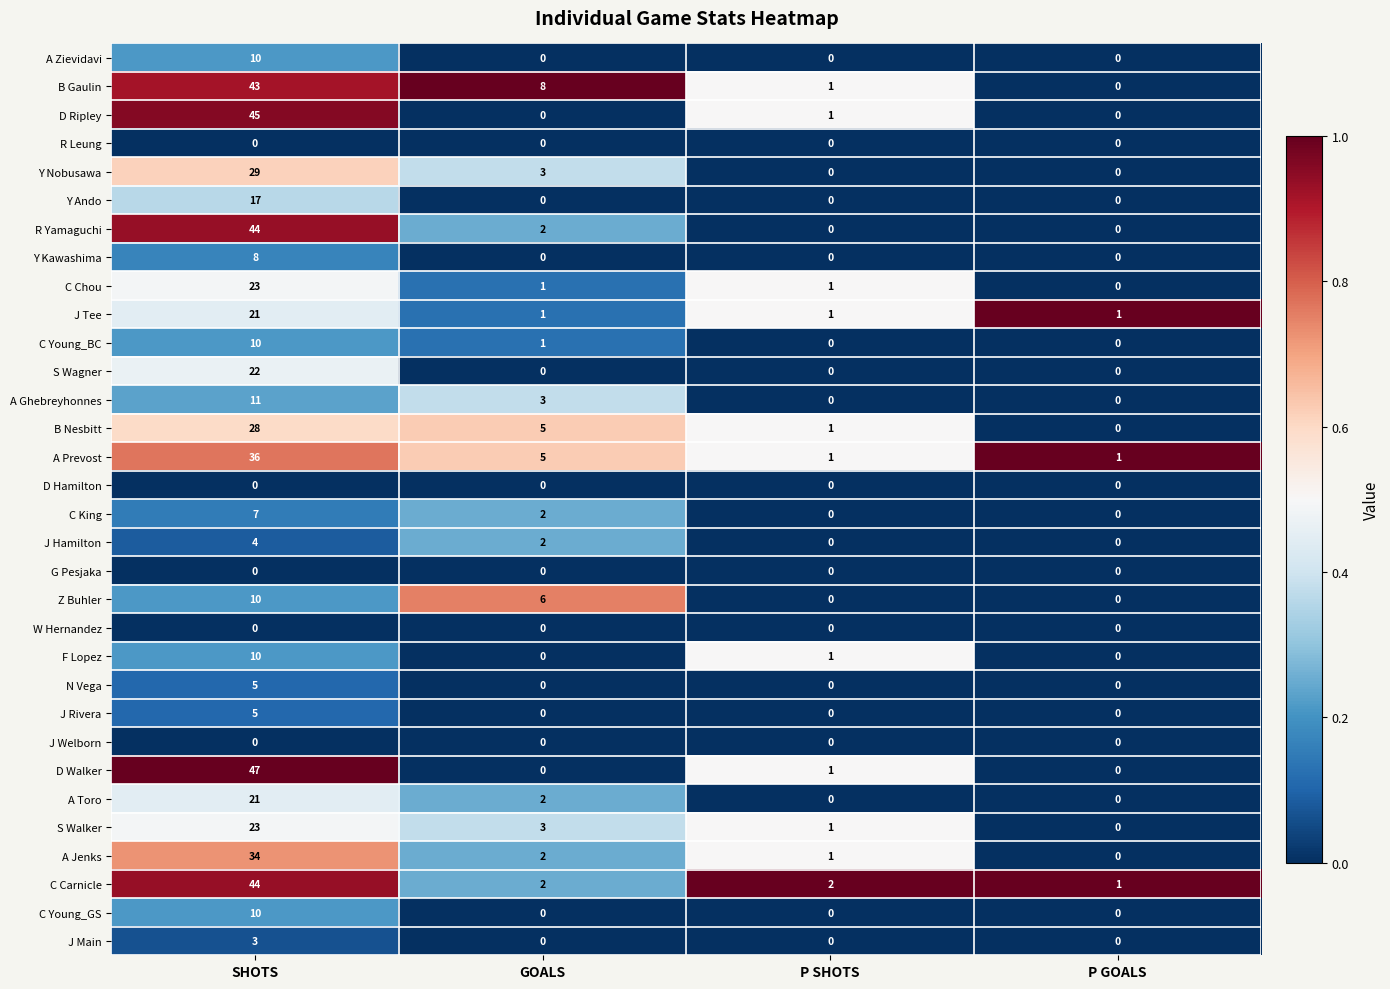

Which series has the widest spread of values?

D Walker